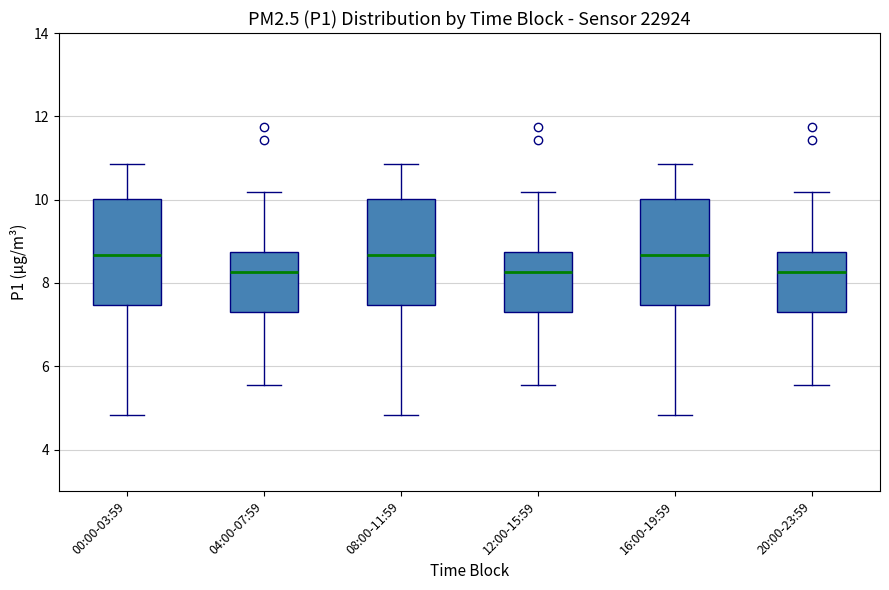

Reading left to right, transcribe this box plot: for each box, give where its median line is, the range the box spans, and where its two whiskers end, as read against the y-axis. The values are not printed on the chart, so give them approximately, as read against the axis.

00:00-03:59: median 8.6, box 7.4 to 10.0, whiskers 4.8 to 10.8
04:00-07:59: median 8.2, box 7.4 to 8.8, whiskers 5.6 to 10.2
08:00-11:59: median 8.6, box 7.4 to 10.0, whiskers 4.8 to 10.8
12:00-15:59: median 8.2, box 7.4 to 8.8, whiskers 5.6 to 10.2
16:00-19:59: median 8.6, box 7.4 to 10.0, whiskers 4.8 to 10.8
20:00-23:59: median 8.2, box 7.4 to 8.8, whiskers 5.6 to 10.2